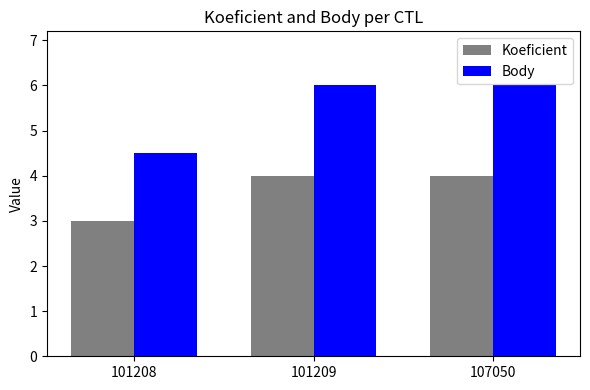

What is the total value across all series at 107050?

10.0